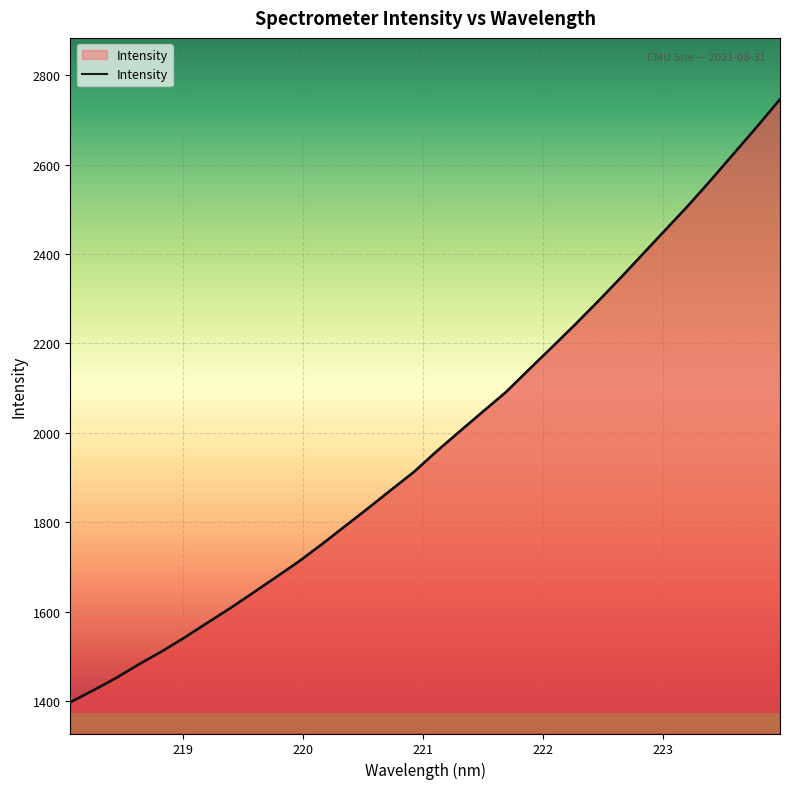

True or false: the data shows 658.5 at 222.0721.

False